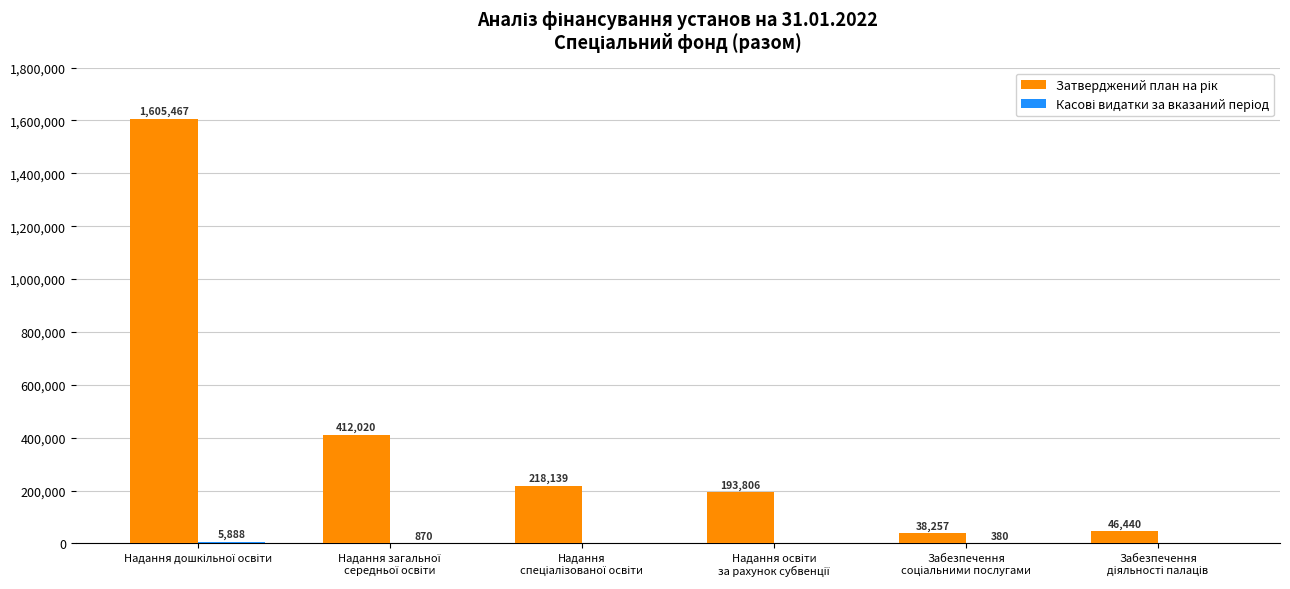

What is the greatest value displayed?

1605467.0